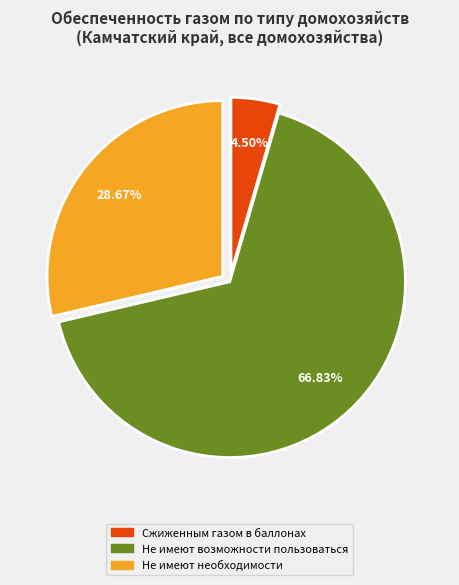

Which category has the biggest portion of the pie?

Не имеют возможности пользоваться